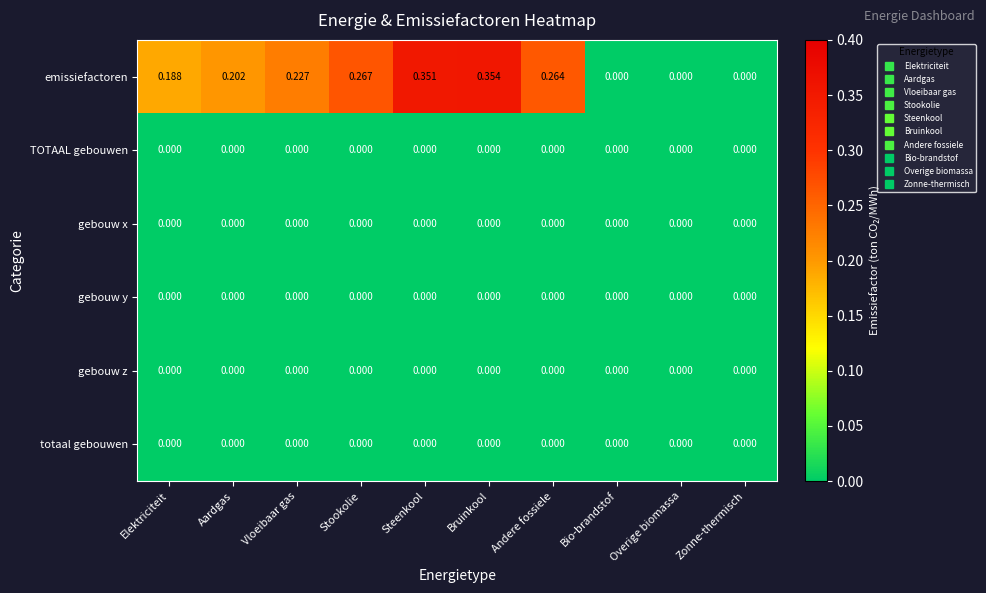

At which category is the sum across all series the highest?

Bruinkool